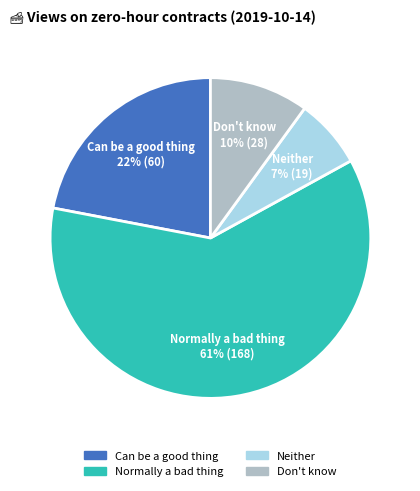

Rank the categories by value from lowest to highest.

Neither, Don't know, Can be a good thing, Normally a bad thing